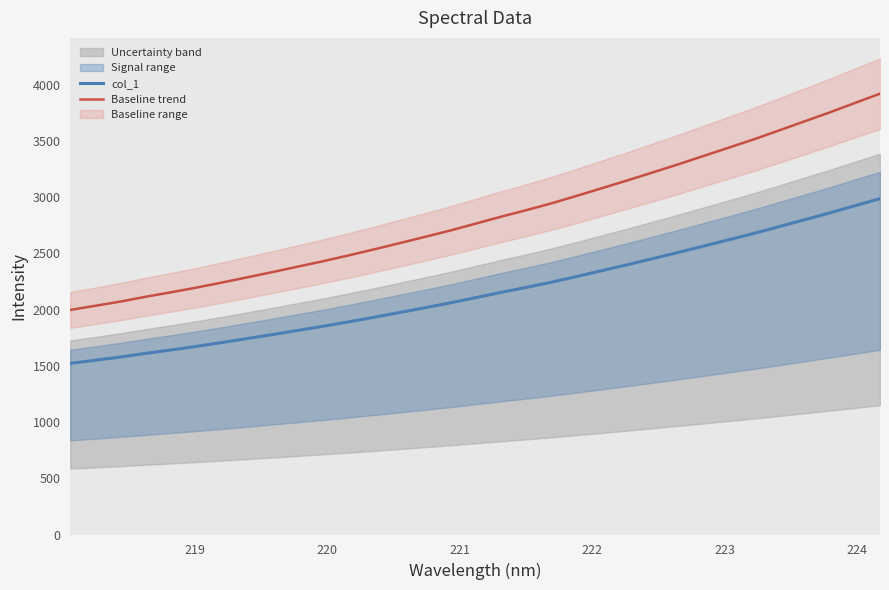

Is this an area chart (filled region under the line)?

No